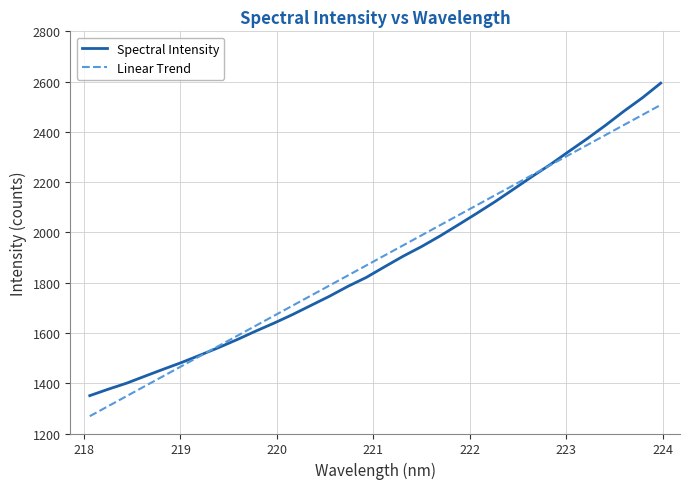

How many times do Spectral Intensity and Linear Trend cross each other?

2